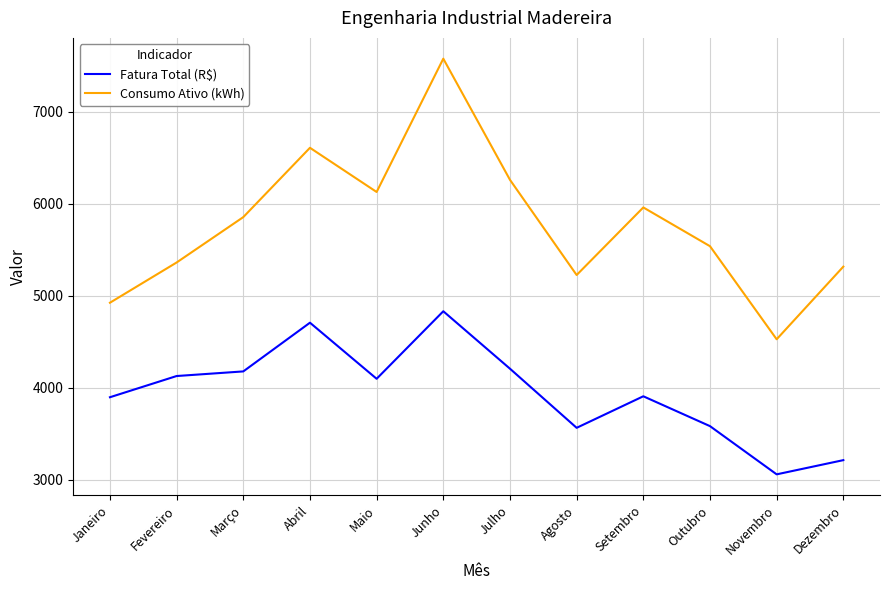

True or false: Fatura Total (R$) and Consumo Ativo (kWh) intersect in this chart.

False